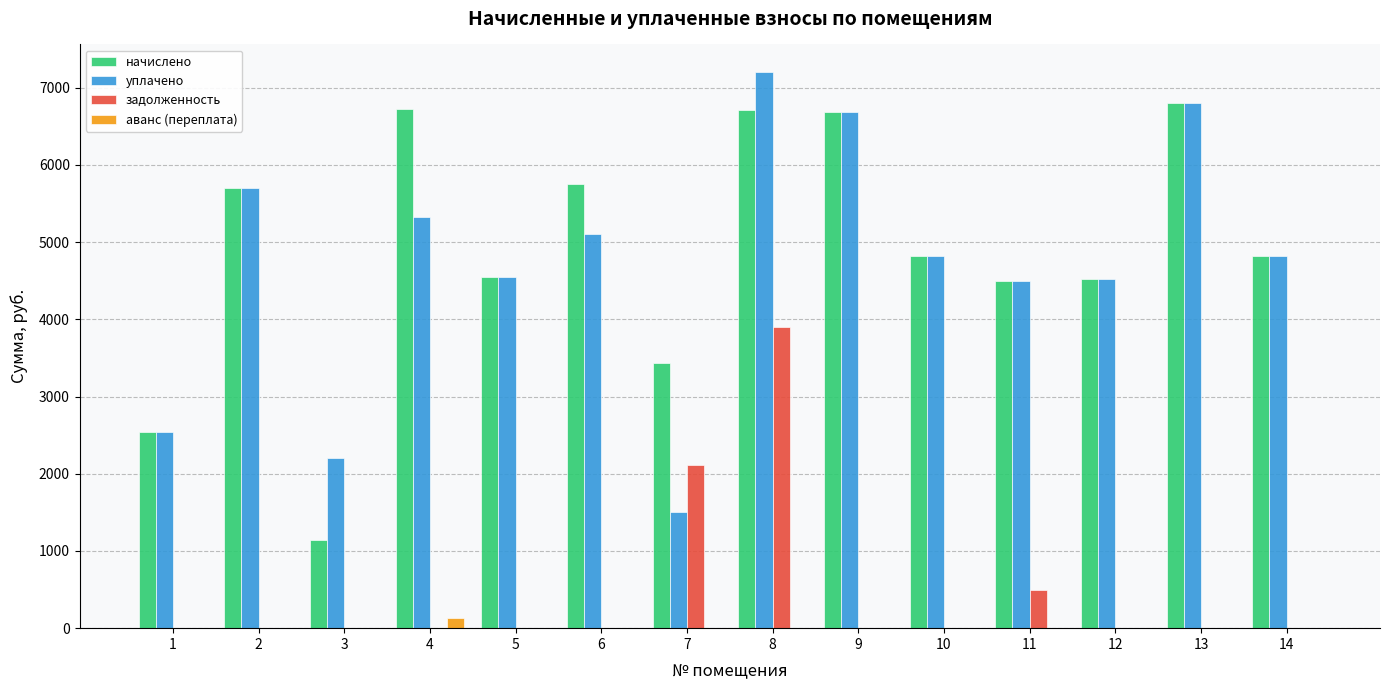

Is the value of начислено at 6 greater than the value of задолженность at 3?

Yes